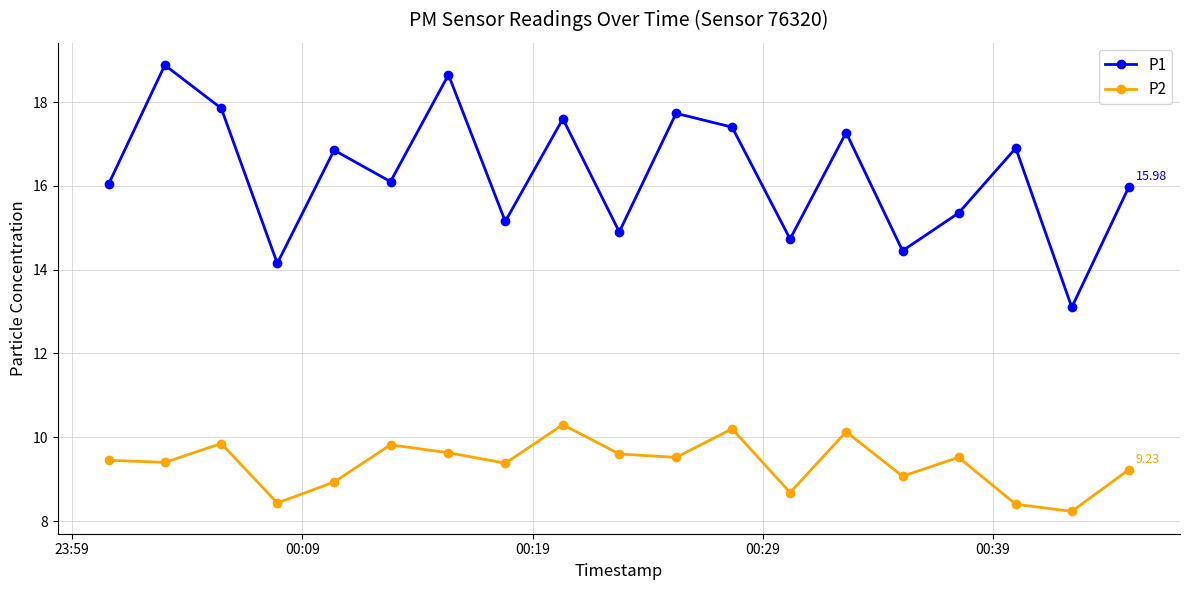

How many lines are shown in the chart?

2